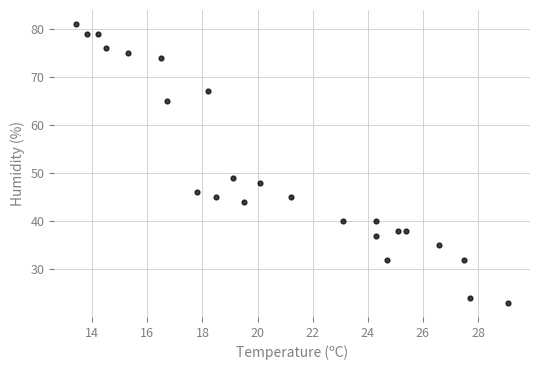

What is the range of Y values (max minus min)?

58